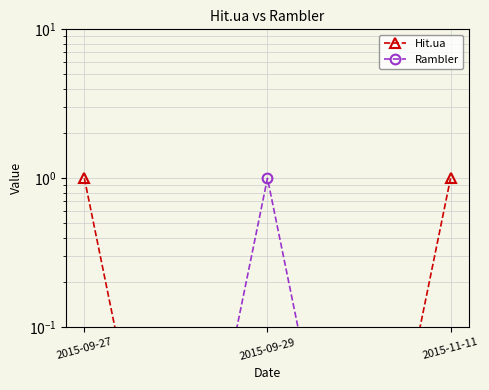

How many series are shown in this chart?

2